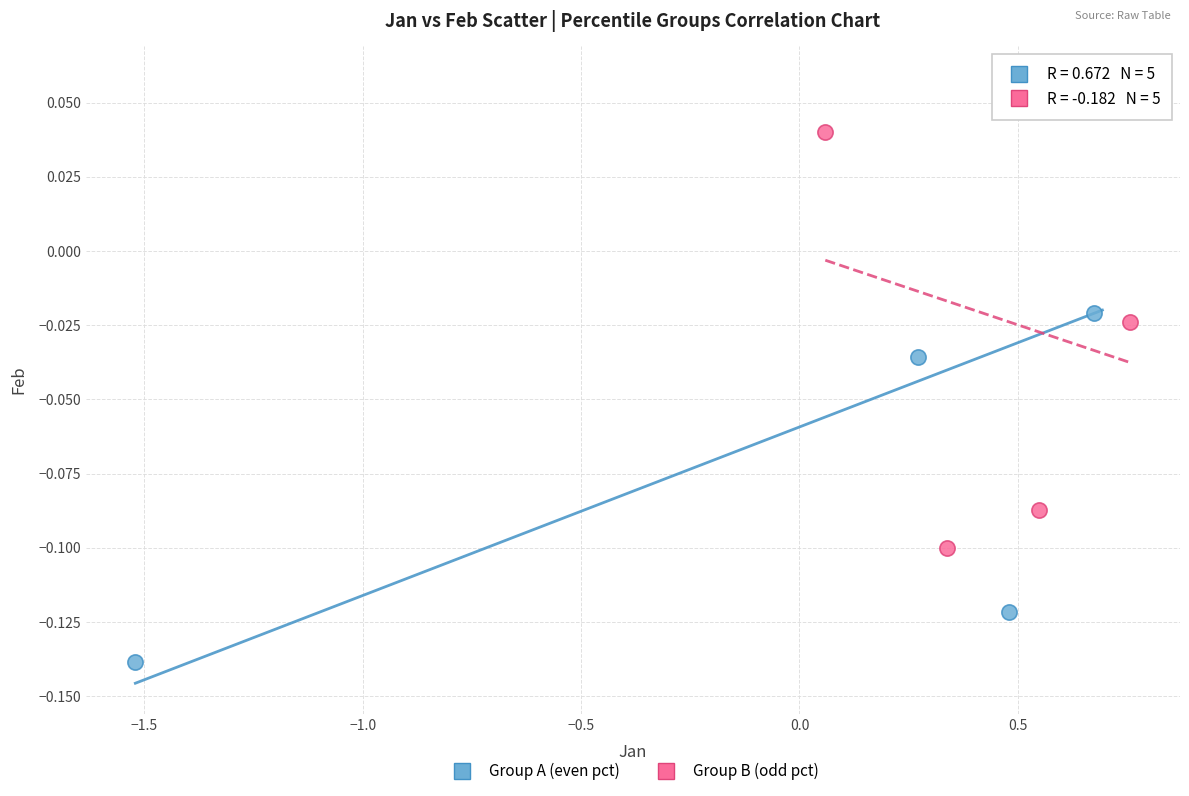

Which series reaches the minimum Y coordinate?

Group A (even pct)